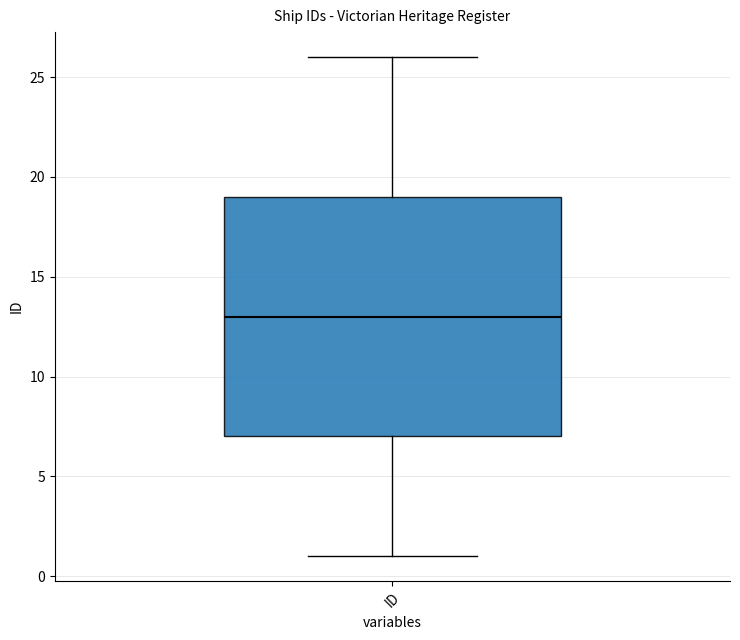

Transcribe this box plot: give where the median line is, the range the box spans, and where the two whiskers end, as read against the y-axis. The values are not printed on the chart, so give them approximately, as read against the axis.

median 13, box 7 to 19, whiskers 1 to 26